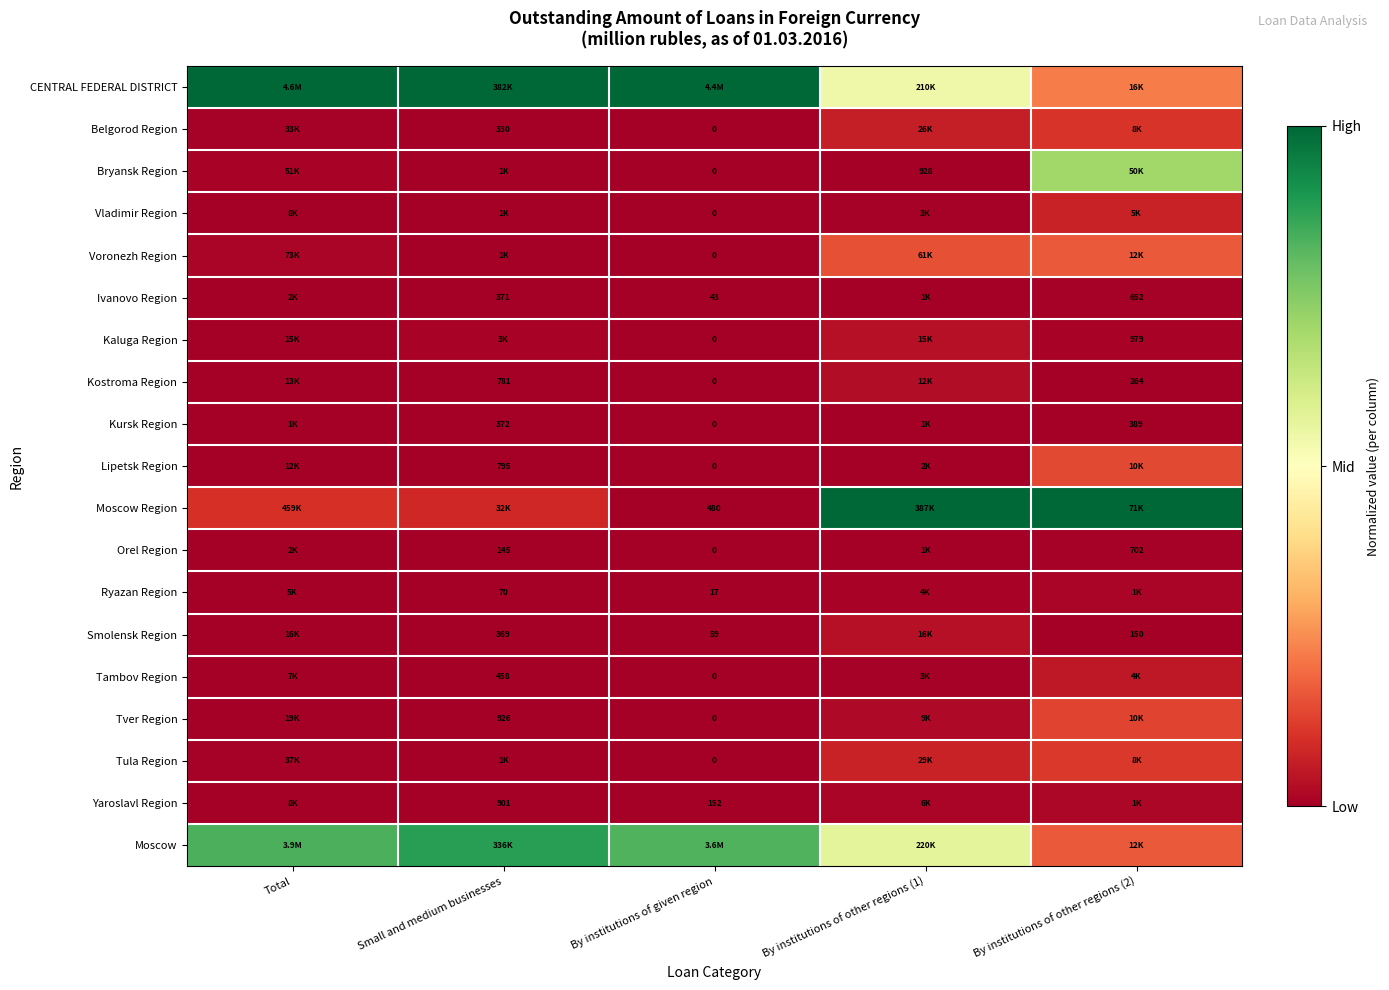

Rank the series at By institutions of given region from lowest to highest value.

Belgorod Region, Bryansk Region, Vladimir Region, Voronezh Region, Kaluga Region, Kostroma Region, Kursk Region, Lipetsk Region, Orel Region, Tambov Region, Tver Region, Tula Region, Ryazan Region, Ivanovo Region, Smolensk Region, Yaroslavl Region, Moscow Region, Moscow, CENTRAL FEDERAL DISTRICT